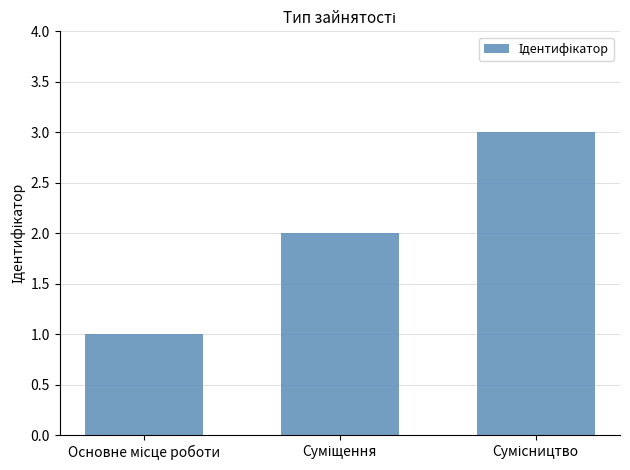

How many distinct data groups are displayed?

1